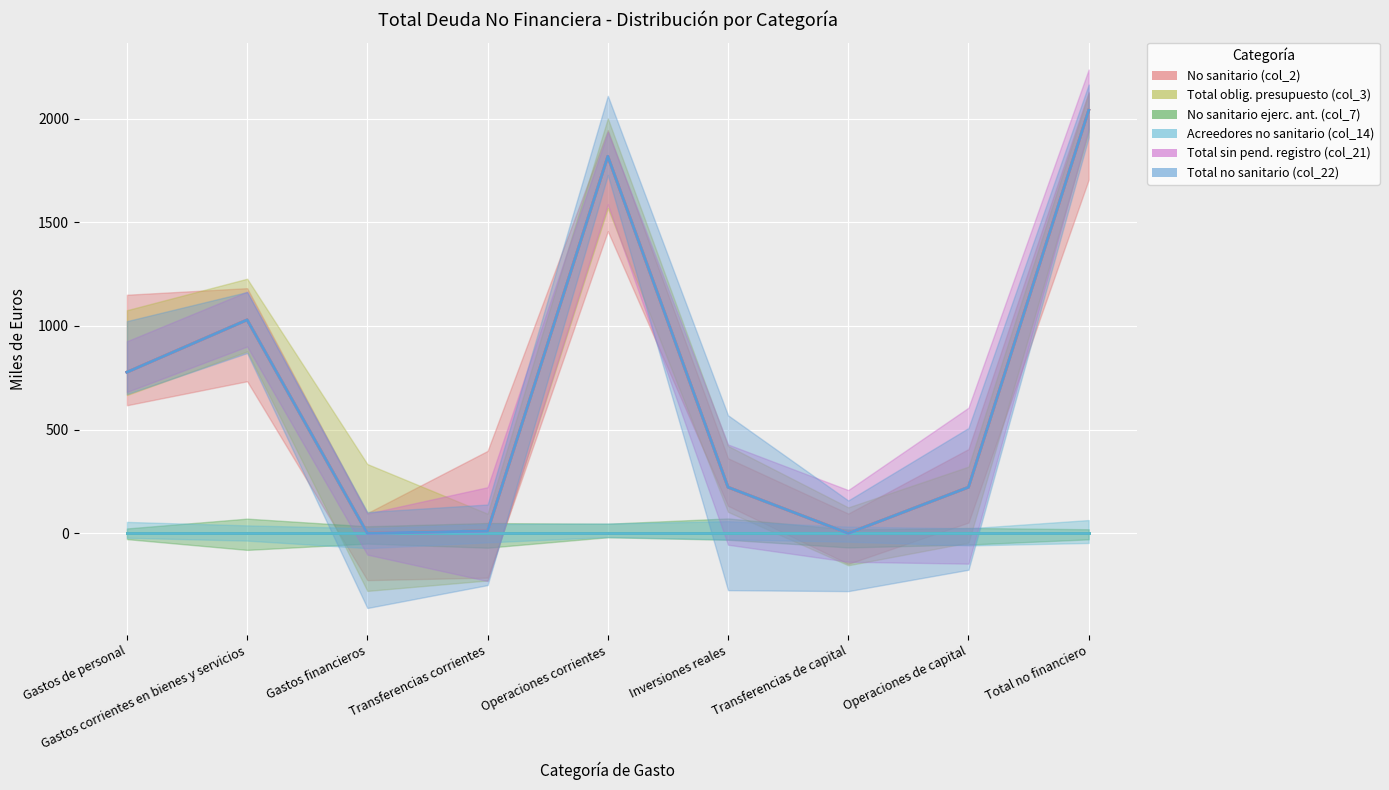

Is the value of Total sin pend. registro (col_21) at Total no financiero greater than the value of Total oblig. presupuesto (col_3) at Transferencias de capital?

Yes